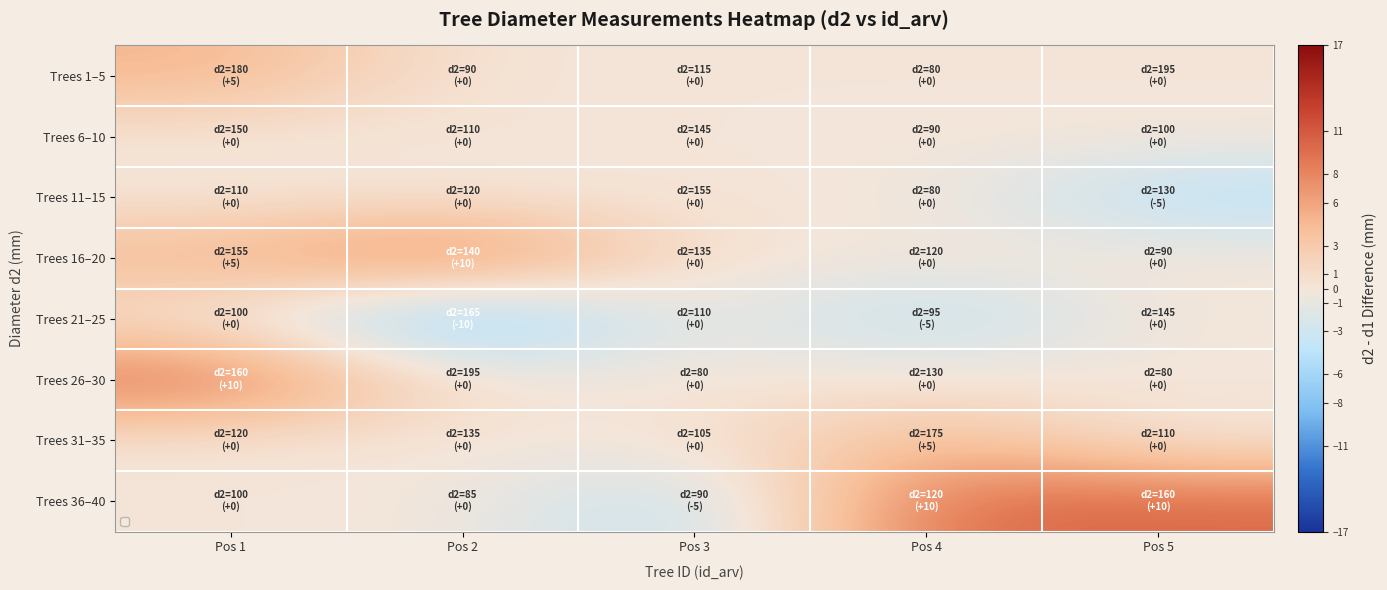

Which series has the largest range (max minus min)?

Trees 36–40